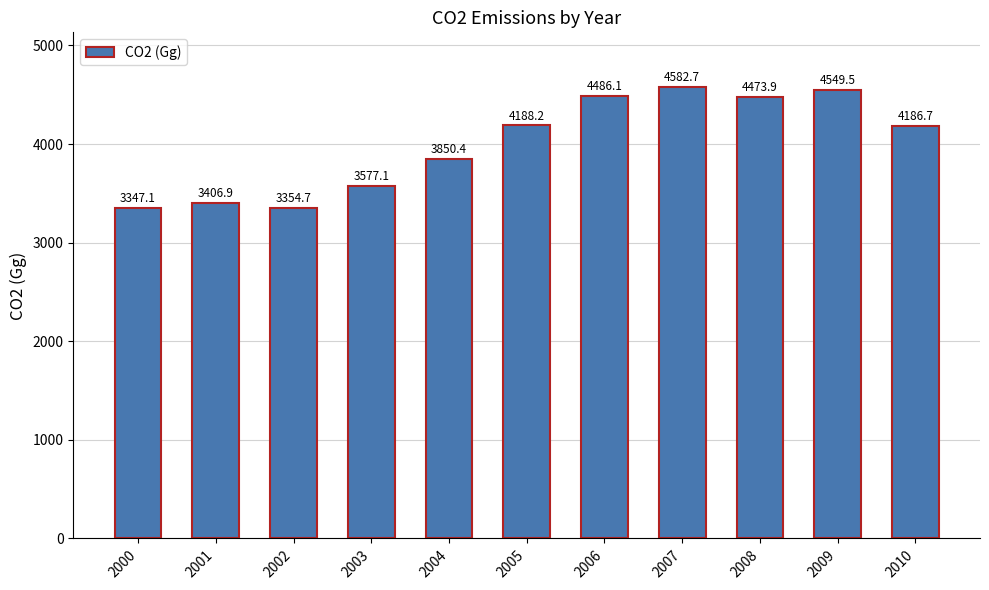

At which label does the data first exceed 4186?

2005